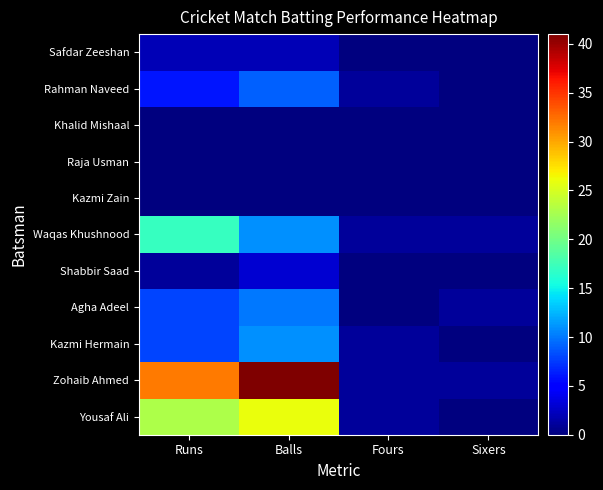

Which has a higher value, Sixers or Balls?

Balls